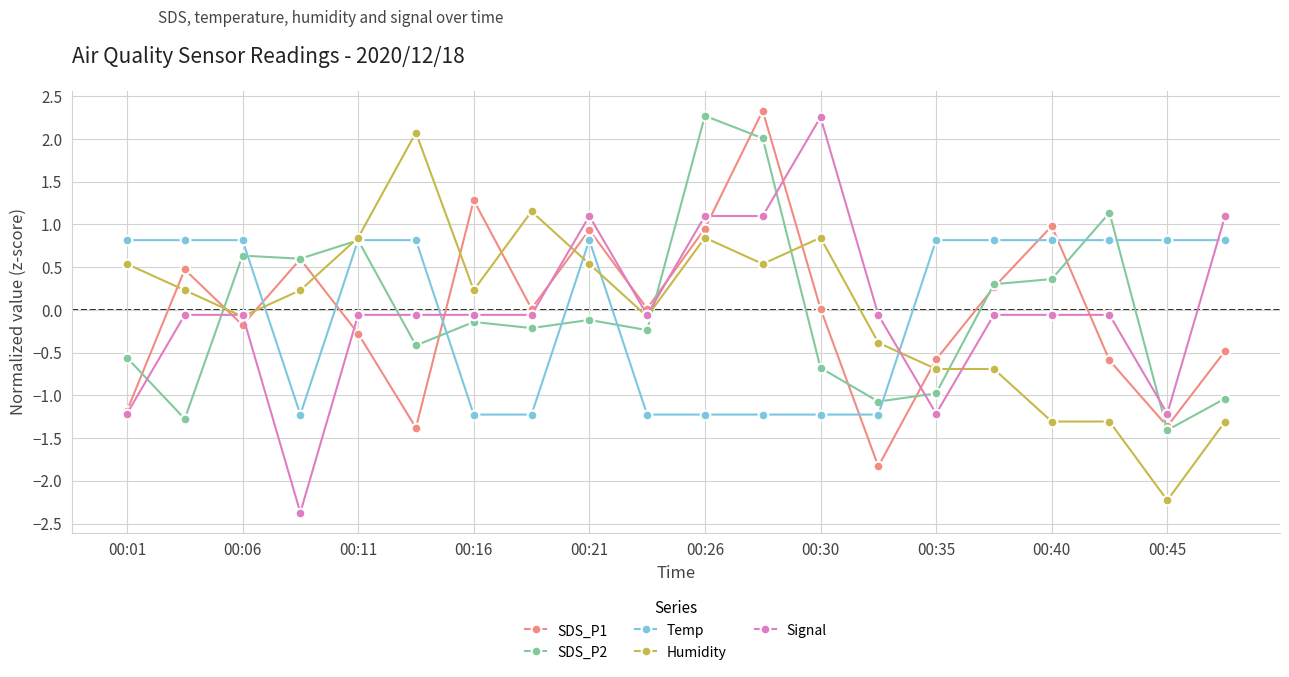

What is the minimum value for SDS_P1?

-1.8